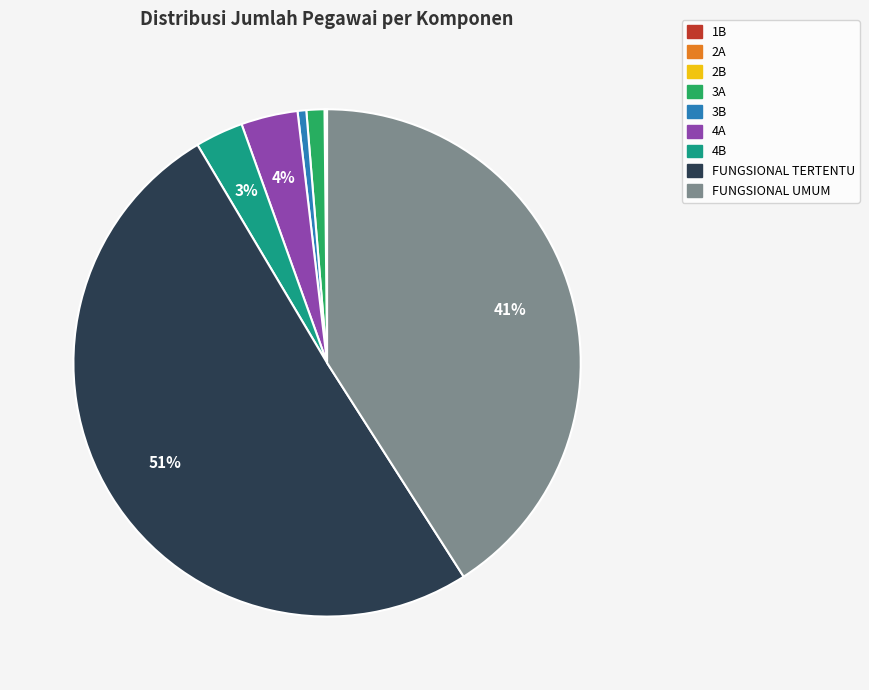

To the nearest percent, what is the average slice percentage?

11%